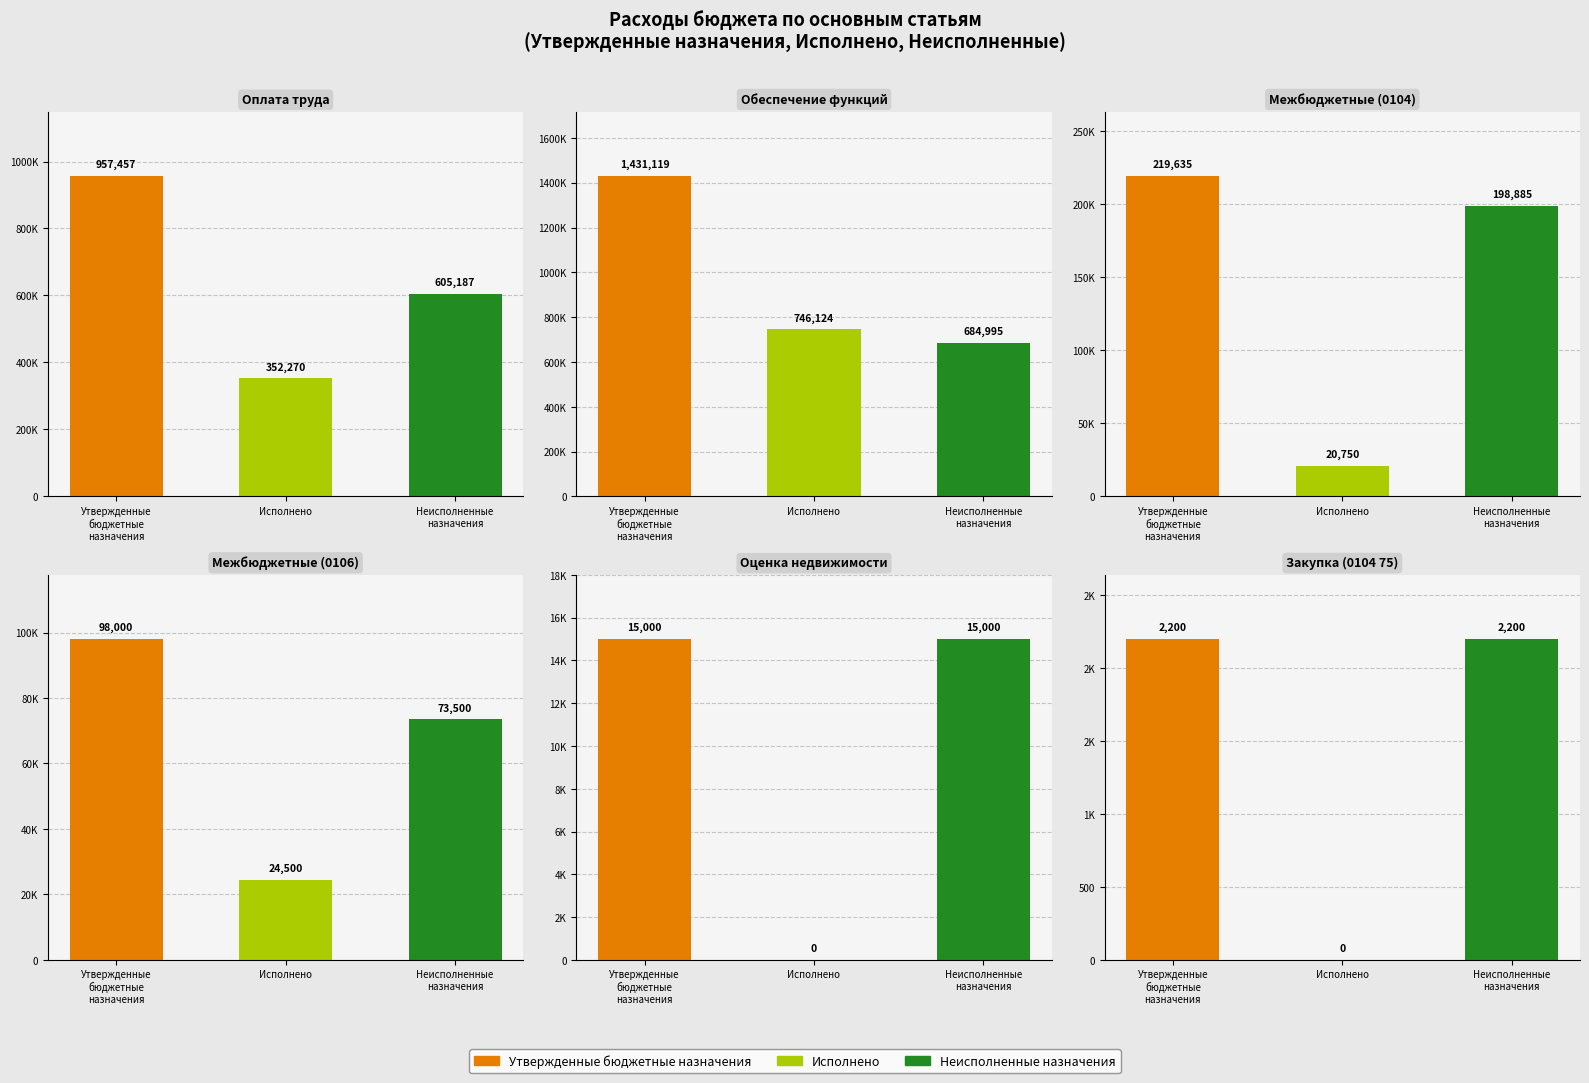

Rank the series by their average value, from highest to lowest.

Утвержденные бюджетные назначения, Неисполненные назначения, Исполнено